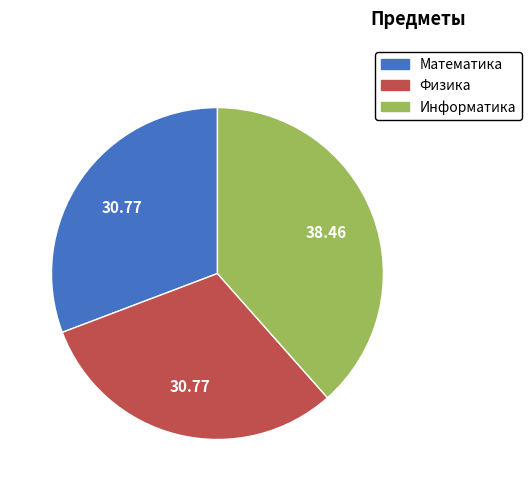

Combined, do Информатика and Физика account for over 50%?

Yes